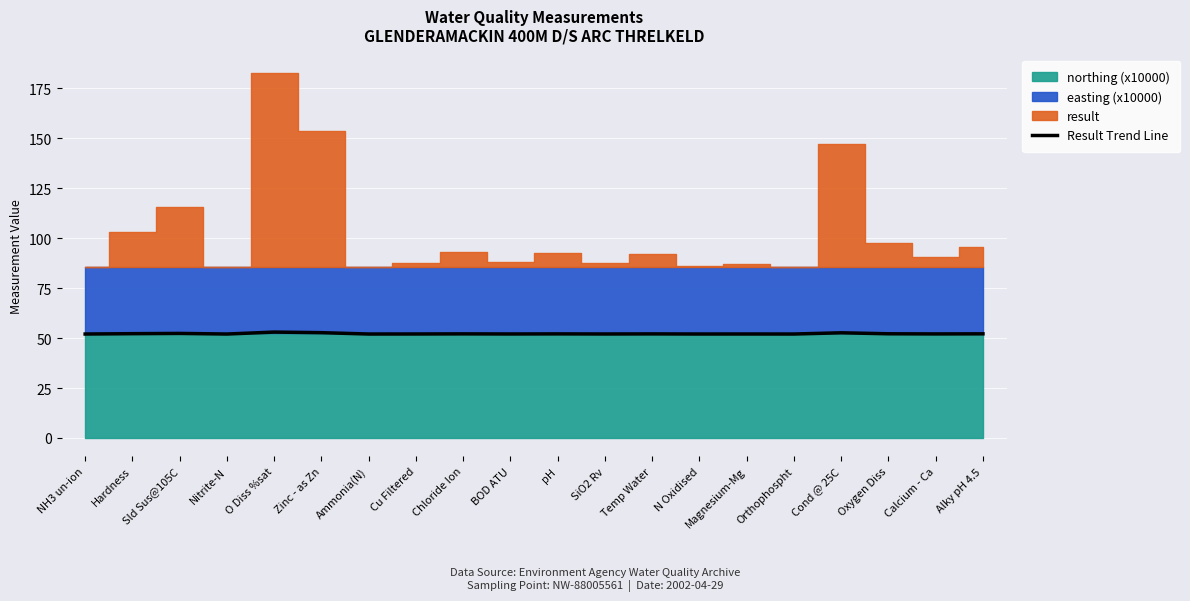

Which label corresponds to the smallest value in the chart?

NH3 un-ion